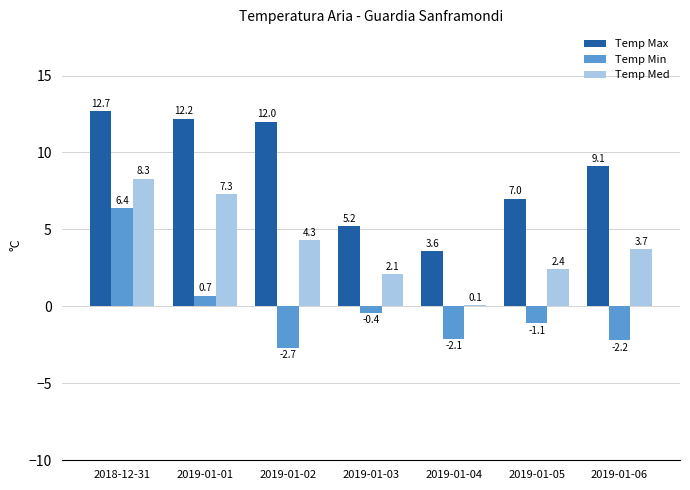

What is the average value of the Temp Max series?

8.8